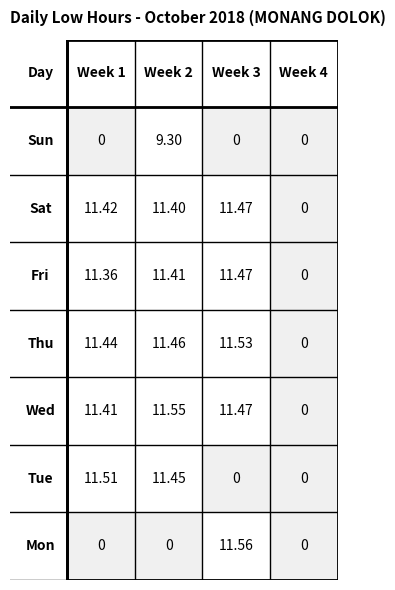

Reading left to right, transcribe all the data shown in this chart.

Mon: 0.0	0.0	11.6	0.0
Tue: 11.5	11.4	0.0	0.0
Wed: 11.4	11.6	11.5	0.0
Thu: 11.4	11.5	11.5	0.0
Fri: 11.4	11.4	11.5	0.0
Sat: 11.4	11.4	11.5	0.0
Sun: 0.0	9.3	0.0	0.0